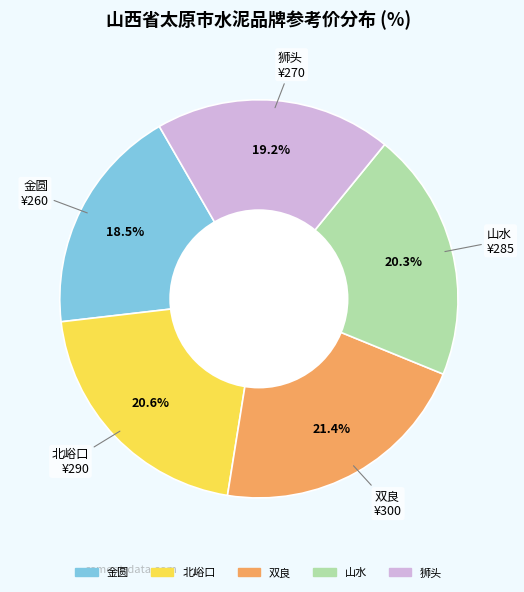

Does 金圆 account for over 50% of the chart?

No